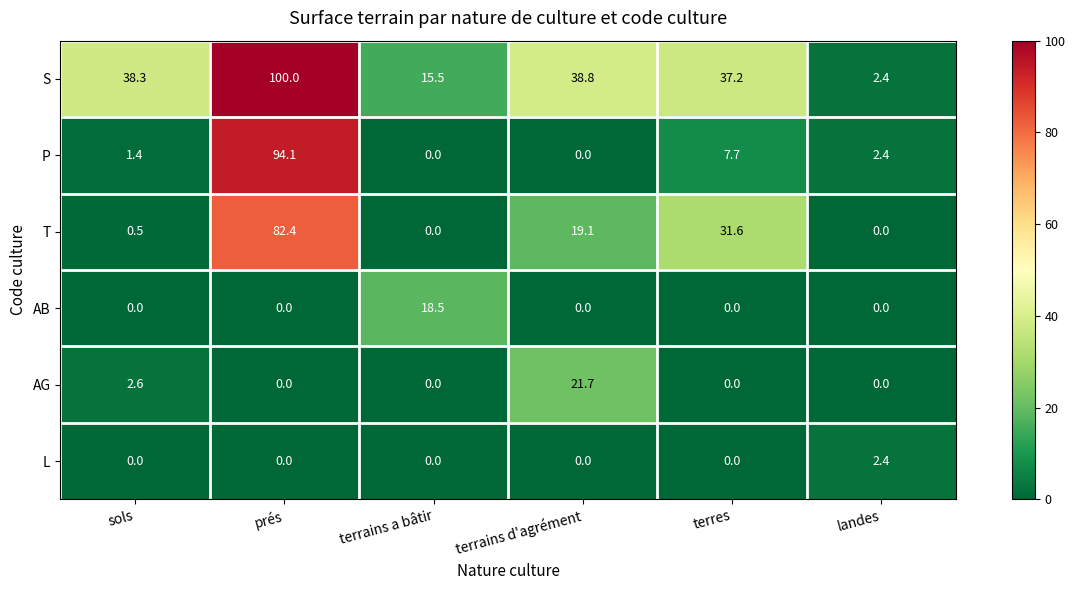

Which category has the highest value across all series?

prés